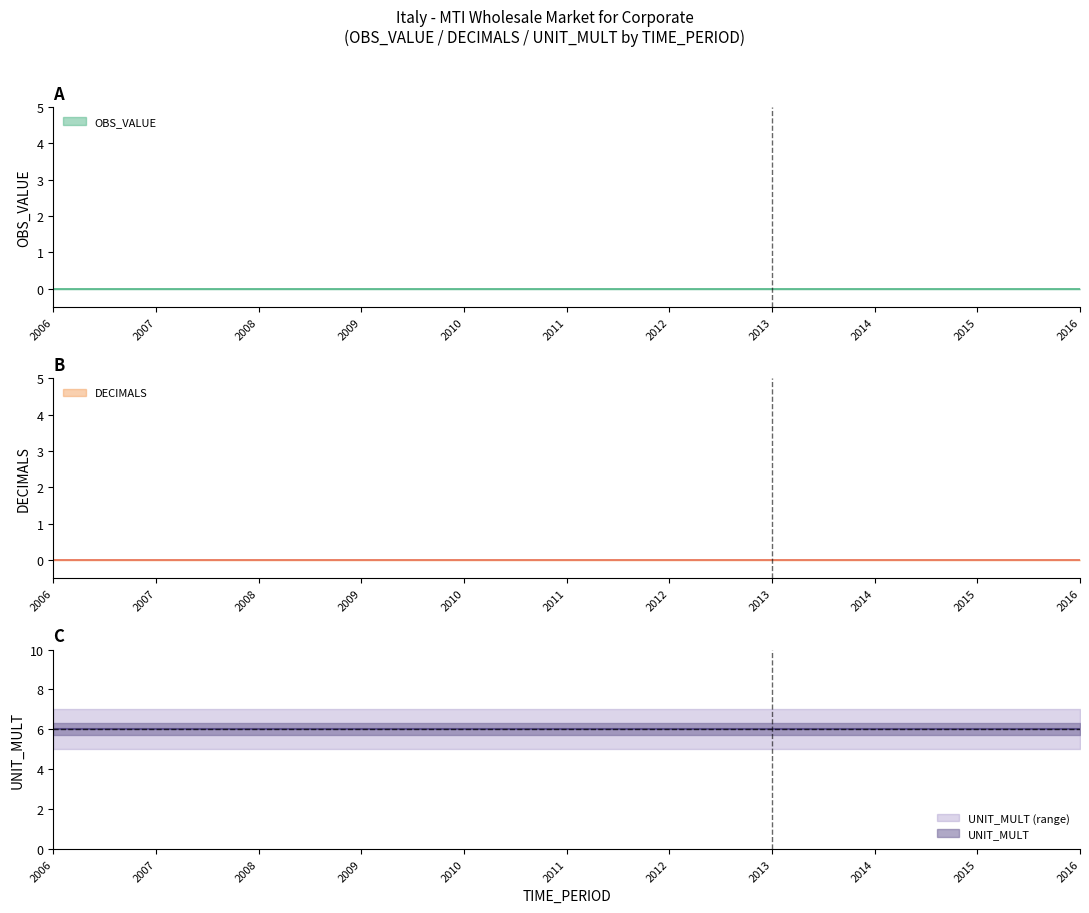

Which category has the highest value in the UNIT_MULT series?

2006